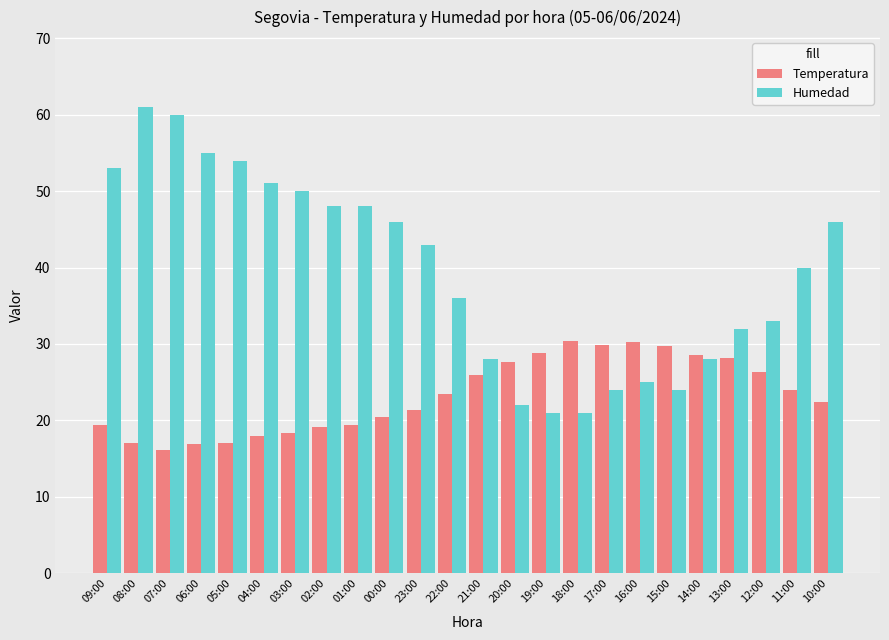

The Temperatura series shows 8.2 at 20:00. True or false?

False